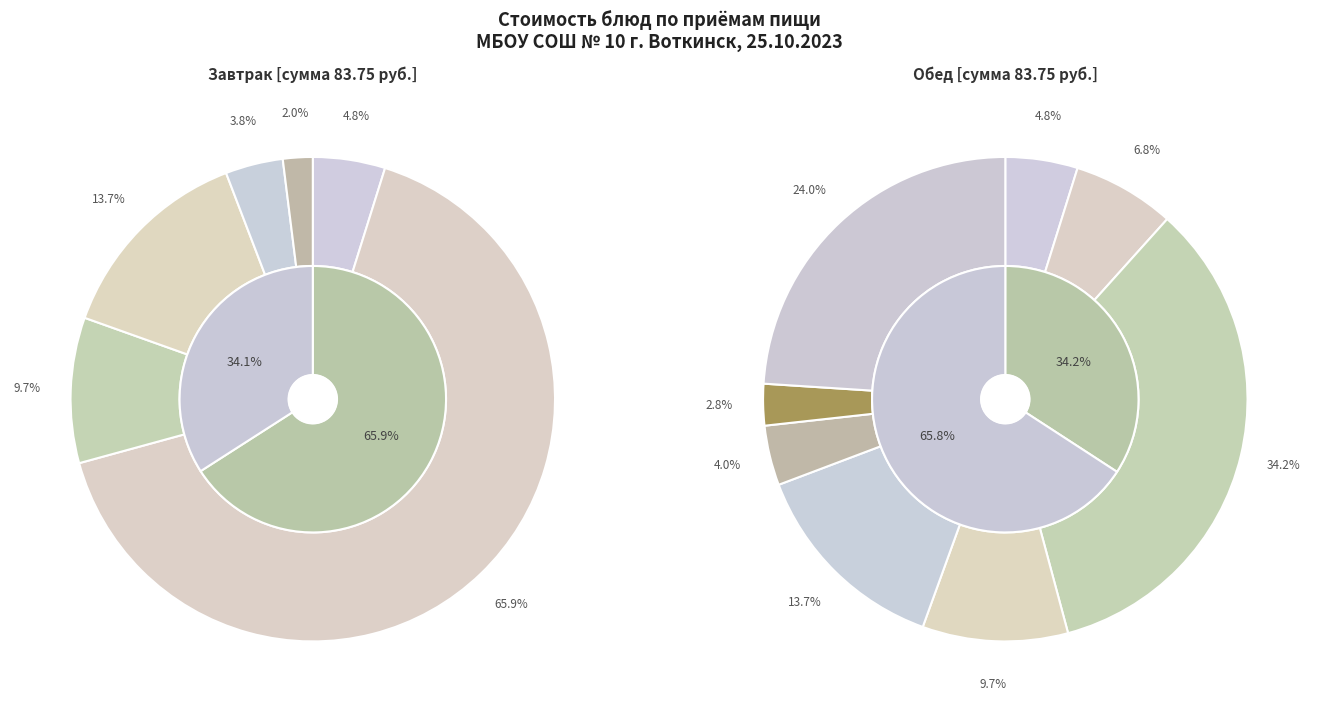

Is it true that Окорочок куриный is 33% of the pie?

True